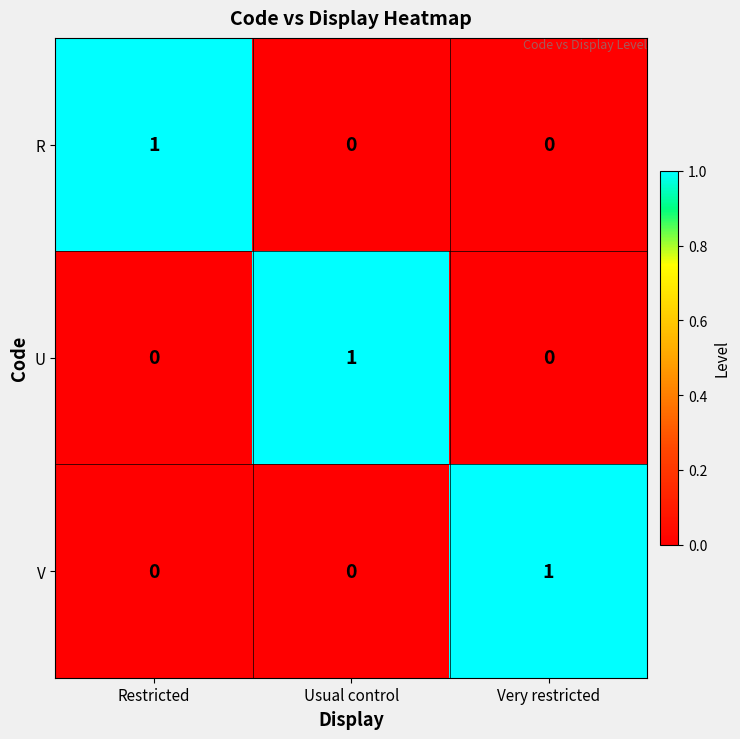

At which label does V reach its peak?

Very restricted